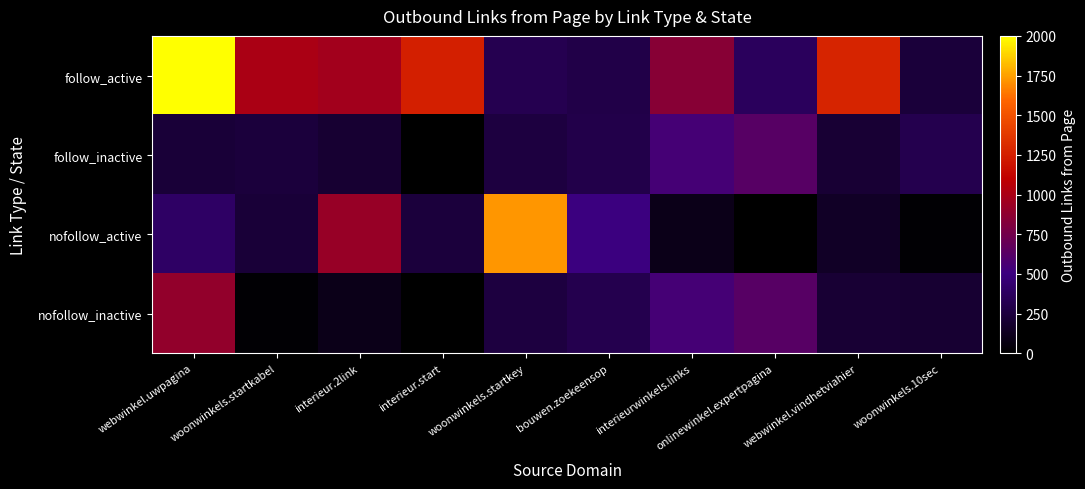

Reading right to left, transcribe all the data shown in this chart.

follow_active: woonwinkels.10sec=231	webwinkel.vindhetviahier=1276	onlinewinkel.expertpagina=360	interieurwinkels.links=851	bouwen.zoekeensop=285	woonwinkels.startkey=315	interieur.start=1253	interieur.2link=965	woonwinkels.startkabel=1007	webwinkel.uwpagina=2467
follow_inactive: woonwinkels.10sec=312	webwinkel.vindhetviahier=204	onlinewinkel.expertpagina=626	interieurwinkels.links=547	bouwen.zoekeensop=292	woonwinkels.startkey=251	interieur.start=6	interieur.2link=201	woonwinkels.startkabel=241	webwinkel.uwpagina=223
nofollow_active: woonwinkels.10sec=22	webwinkel.vindhetviahier=149	onlinewinkel.expertpagina=2	interieurwinkels.links=100	bouwen.zoekeensop=504	woonwinkels.startkey=1720	interieur.start=235	interieur.2link=921	woonwinkels.startkabel=223	webwinkel.uwpagina=394
nofollow_inactive: woonwinkels.10sec=201	webwinkel.vindhetviahier=204	onlinewinkel.expertpagina=626	interieurwinkels.links=547	bouwen.zoekeensop=312	woonwinkels.startkey=251	interieur.start=6	interieur.2link=100	woonwinkels.startkabel=22	webwinkel.uwpagina=898